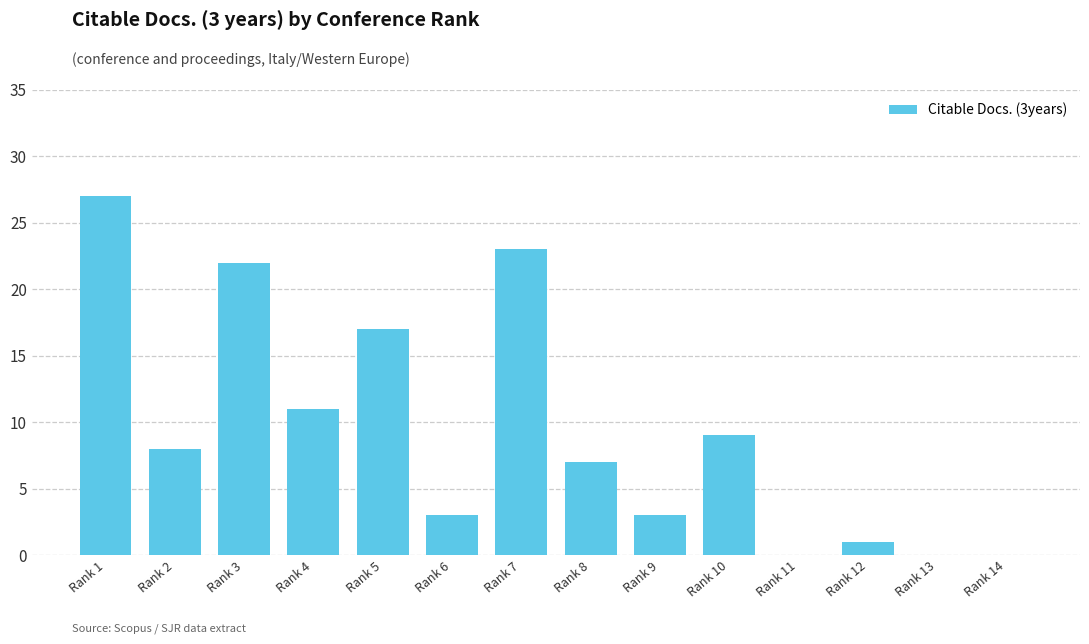

What is the maximum value shown in the chart?

27